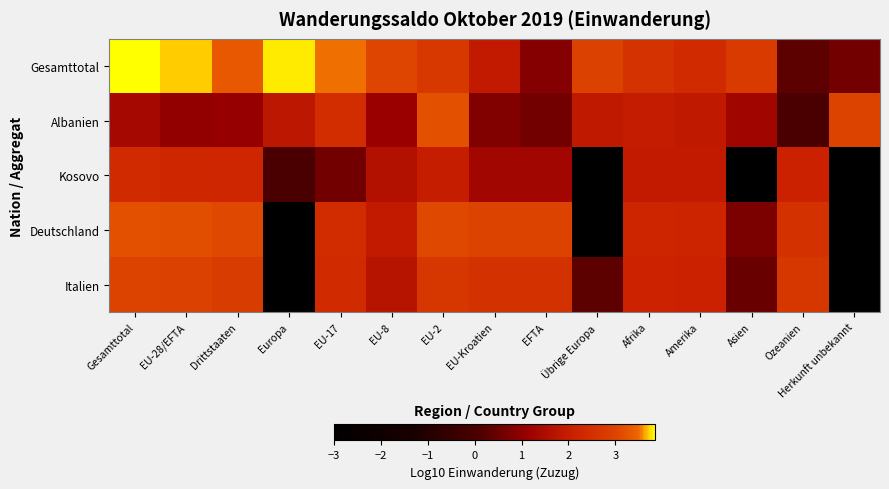

Rank the series at Übrige Europa from lowest to highest value.

Kosovo, Deutschland, Italien, Albanien, Gesamttotal